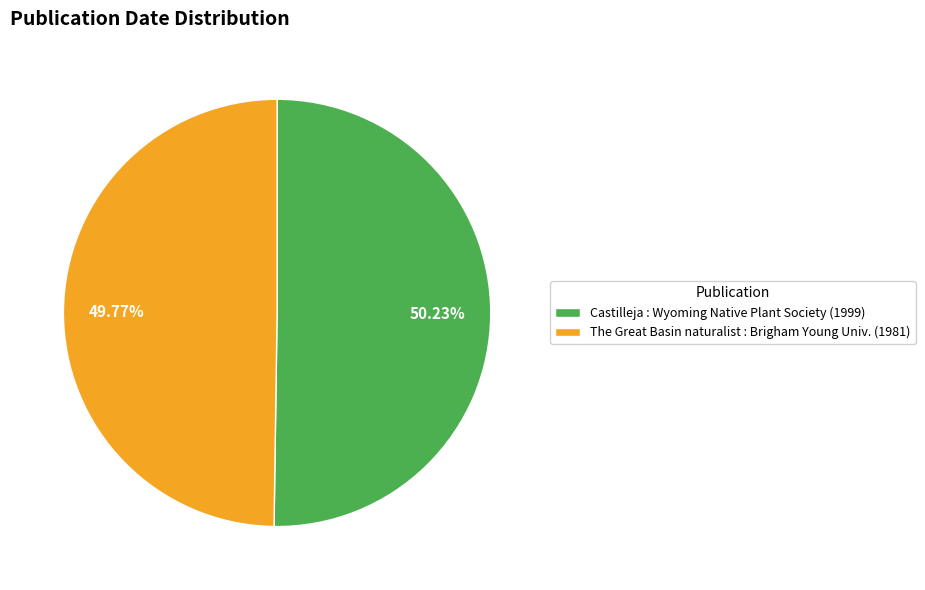

Does any single category account for the majority?

Yes